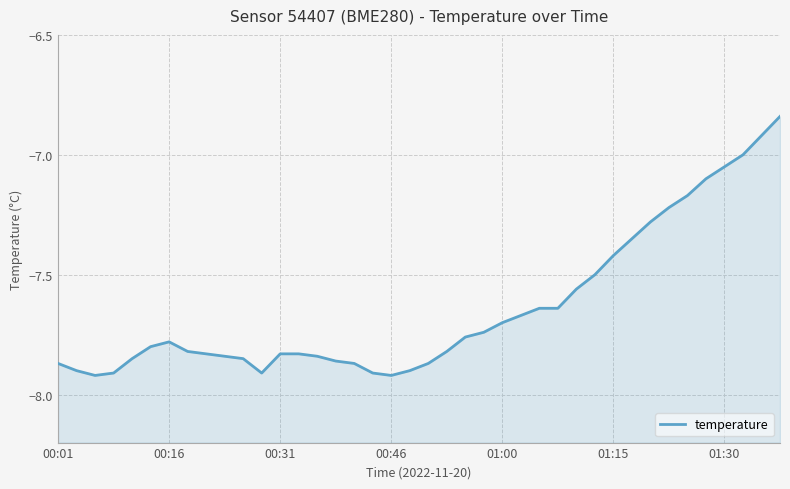

How many values exceed -7?

2